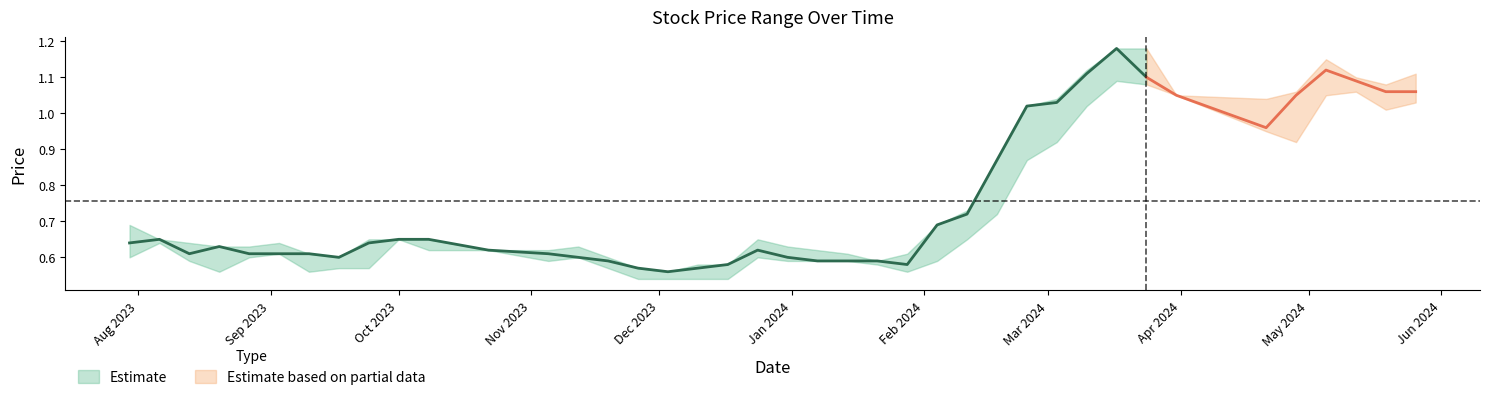

What is the maximum value shown in the chart?

1.2